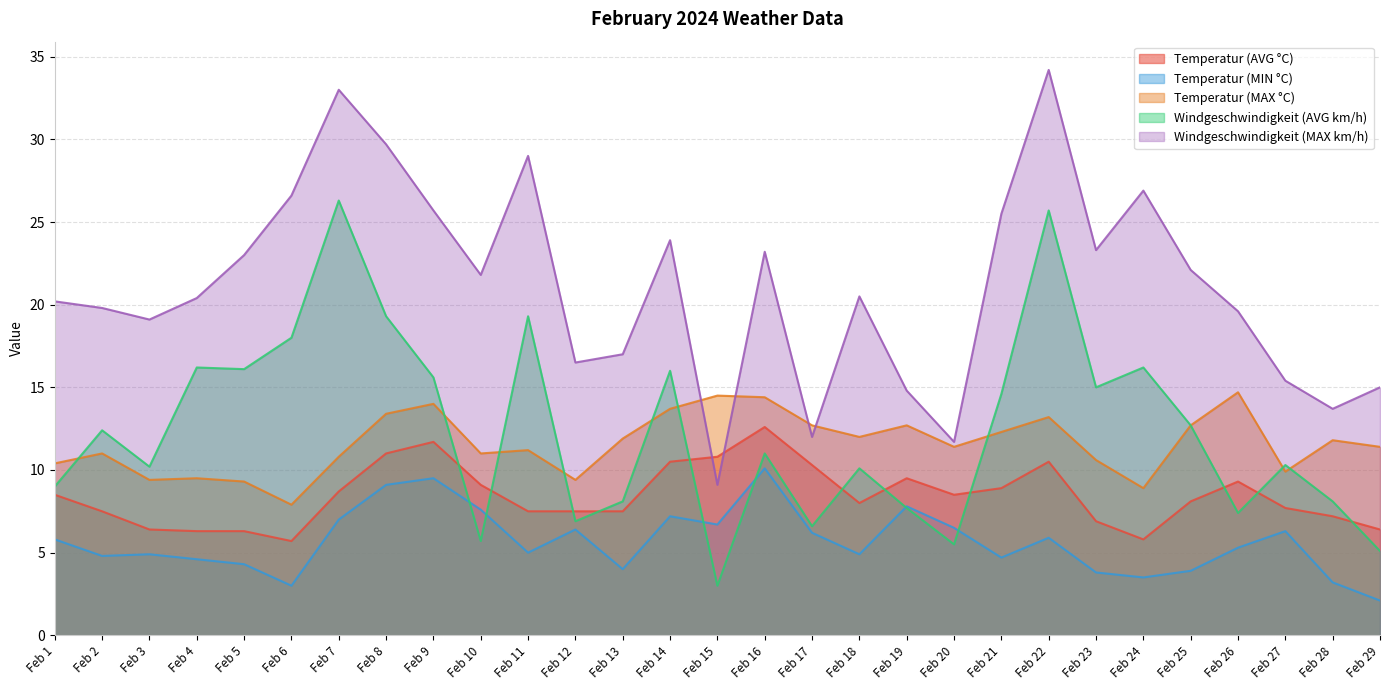

True or false: Temperatur (MIN °C) and Temperatur (MAX °C) cross at least once.

False